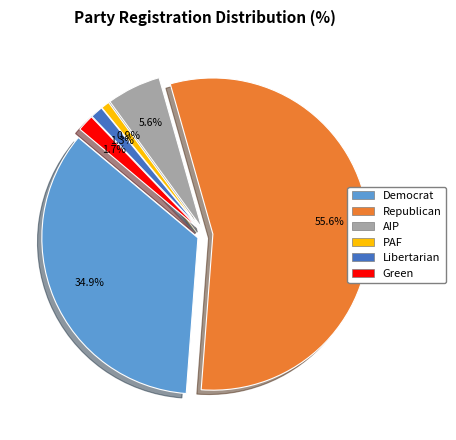

Is there a majority slice in this chart?

Yes